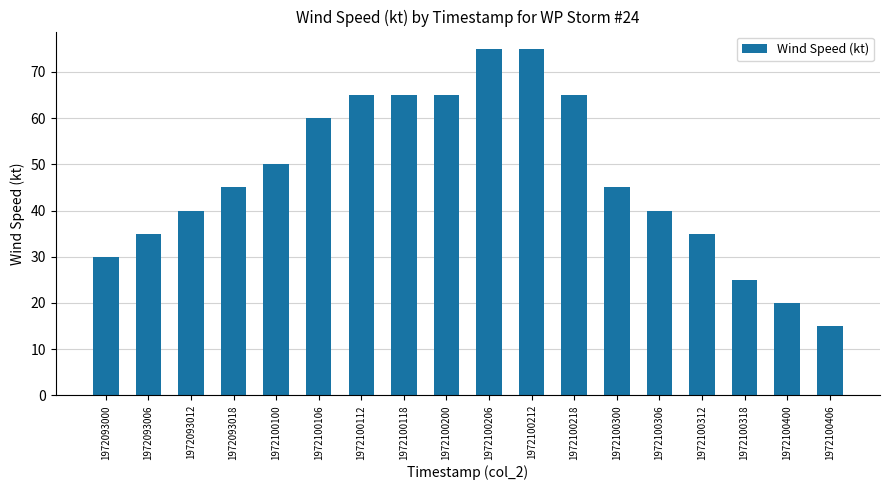

Which has a higher value, 1972100200 or 1972100318?

1972100200